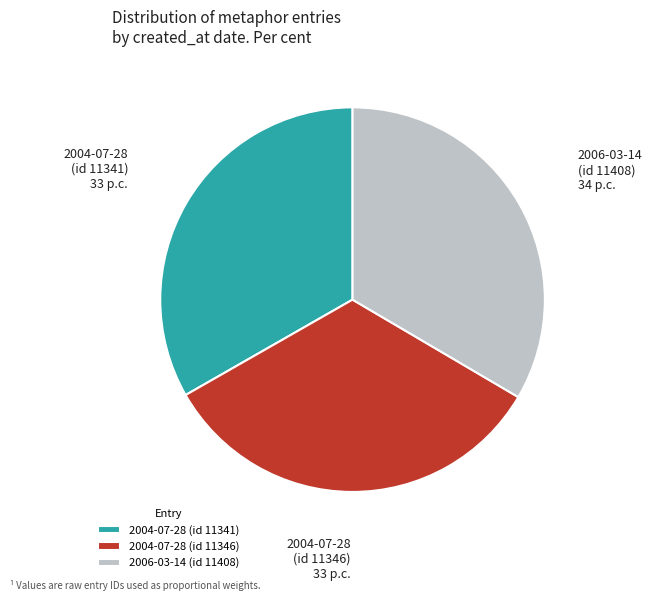

Count the number of slices in the pie.

3